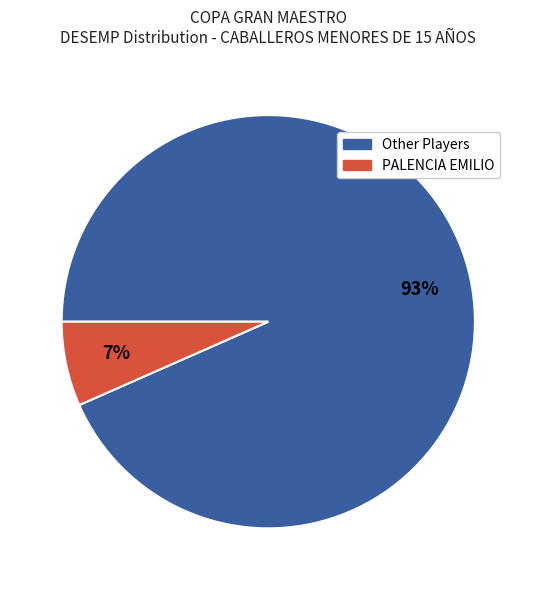

Is there a majority slice in this chart?

Yes